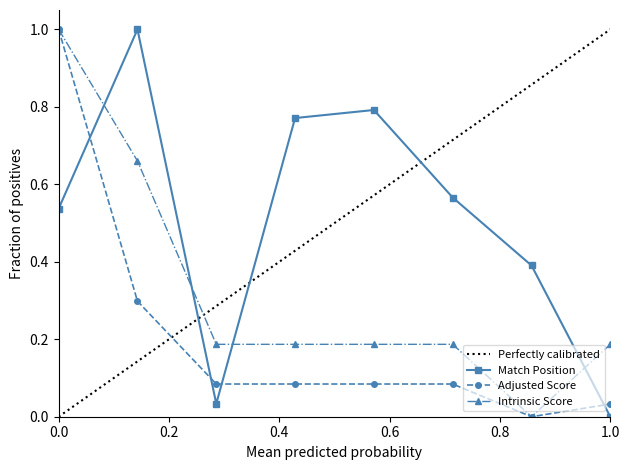

True or false: Intrinsic Score and Match Position cross at least once.

True